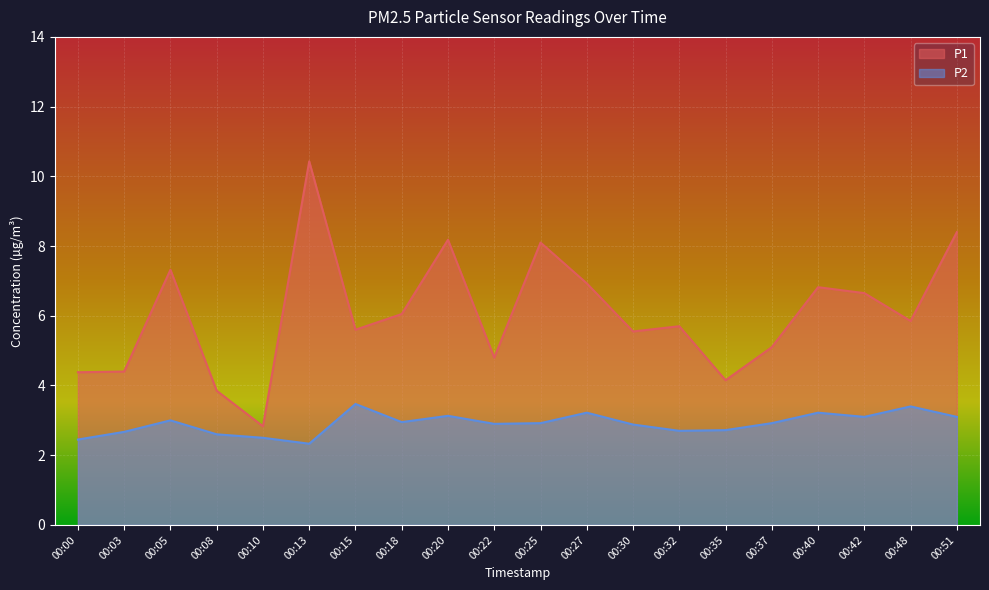

How many interior local peaks does the P2 series have?

6